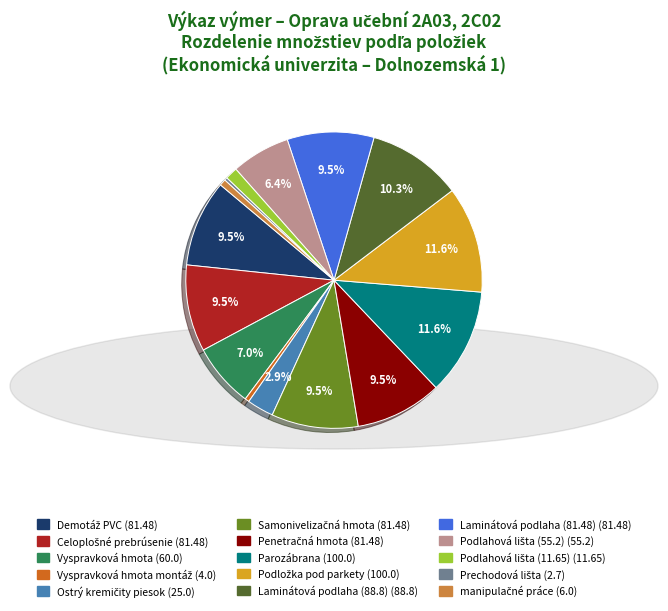

Is there any slice that represents more than half of the pie?

No